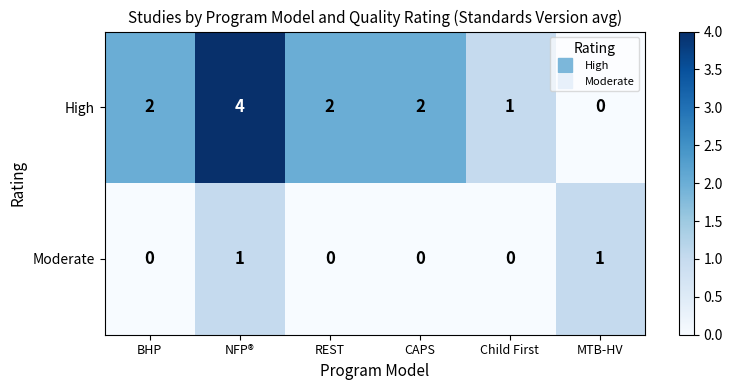

What is the greatest value displayed?

4